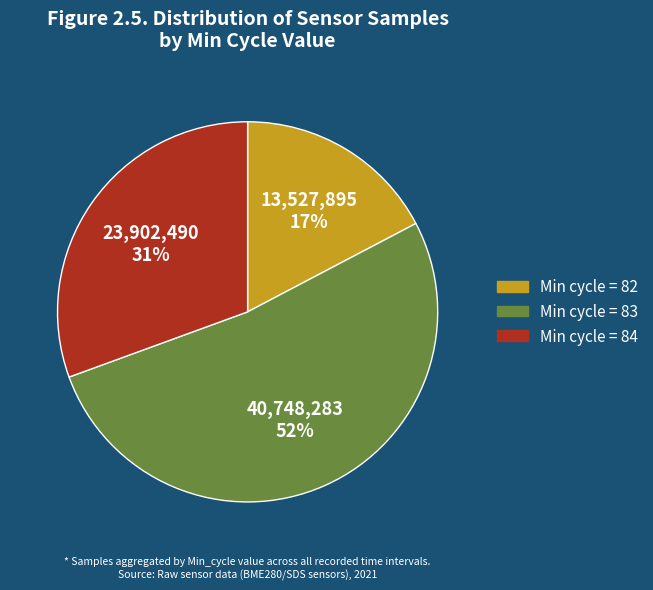

Is there a majority slice in this chart?

Yes